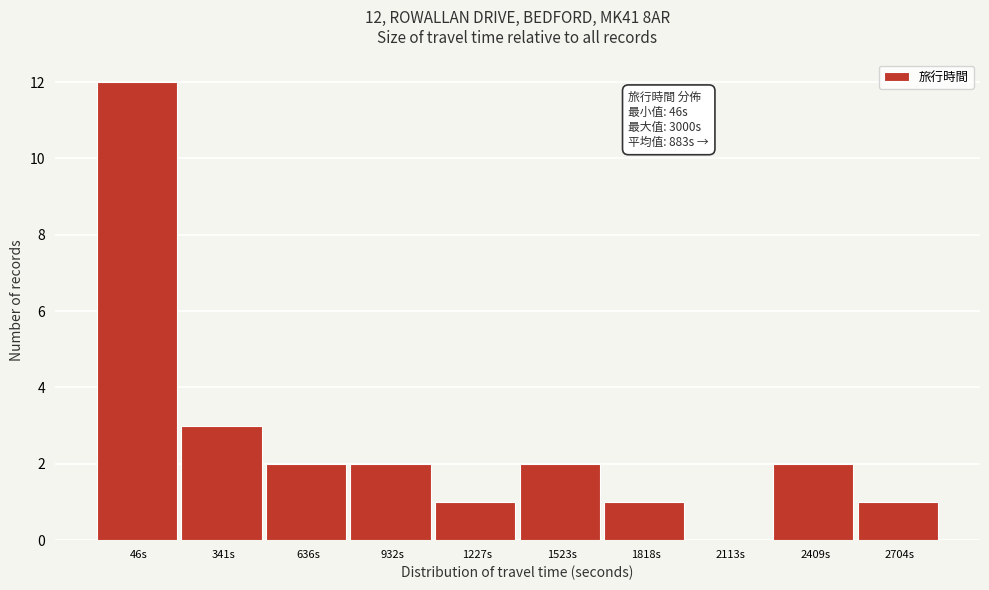

Reading left to right, extract all data points from this chart.

46s=12	341s=3	636s=2	932s=2	1227s=1	1523s=2	1818s=1	2113s=0	2409s=2	2704s=1